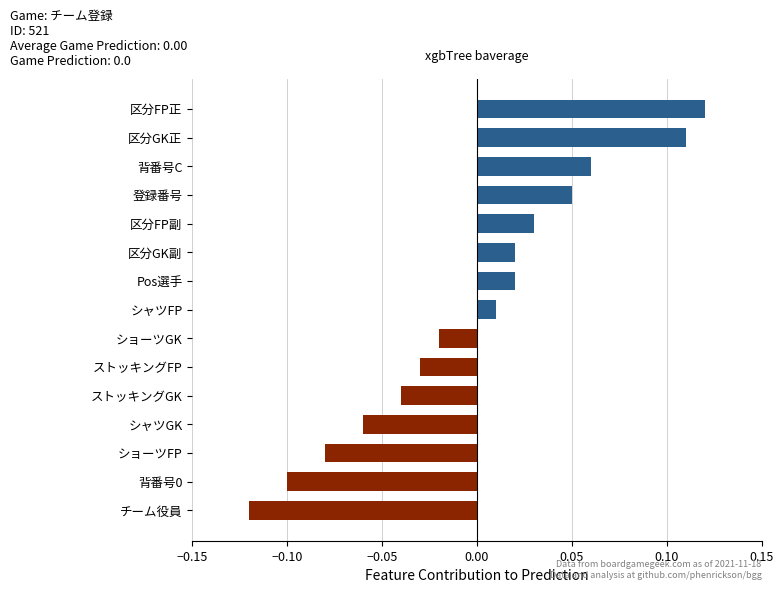

What is the label of the 10th bar from the bottom?

区分GK副